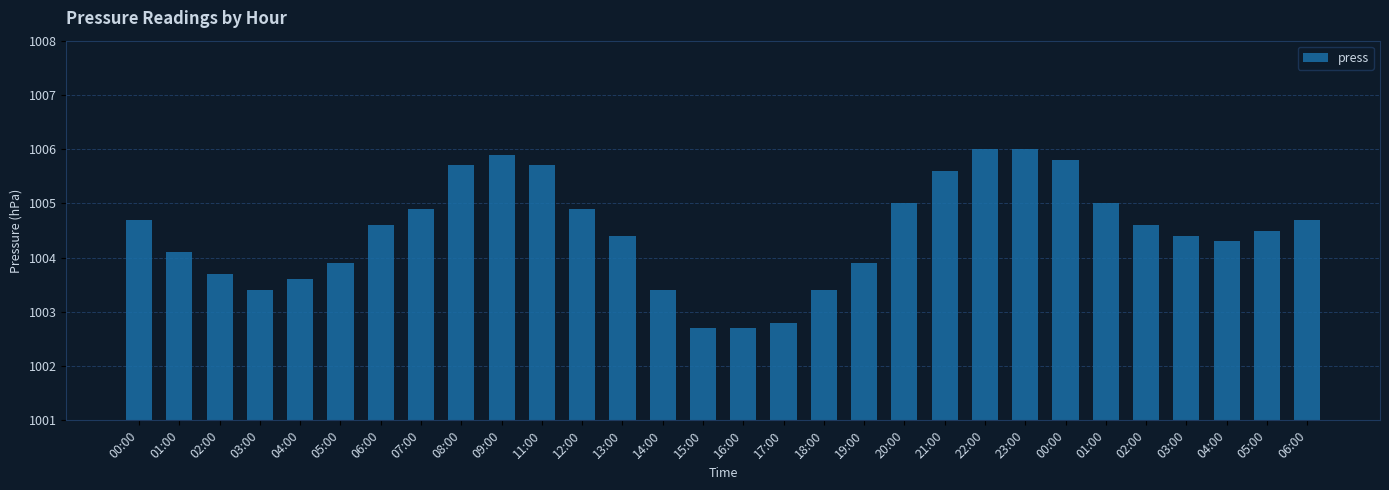

How many data points are less than 1004?

10